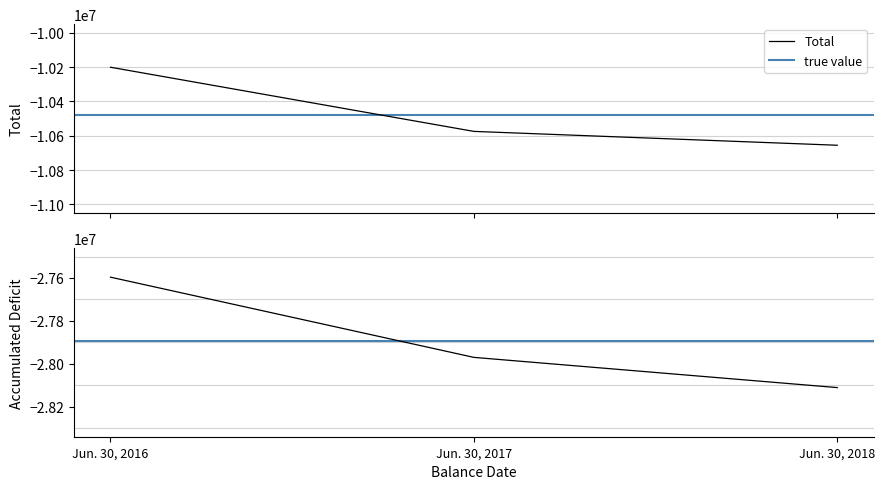

Reading left to right, transcribe all the data shown in this chart.

Total: Jun. 30, 2016=-10200948	Jun. 30, 2017=-10574869	Jun. 30, 2018=-10655587
Accumulated Deficit [Member]: Jun. 30, 2016=-27596176	Jun. 30, 2017=-27970097	Jun. 30, 2018=-28110948